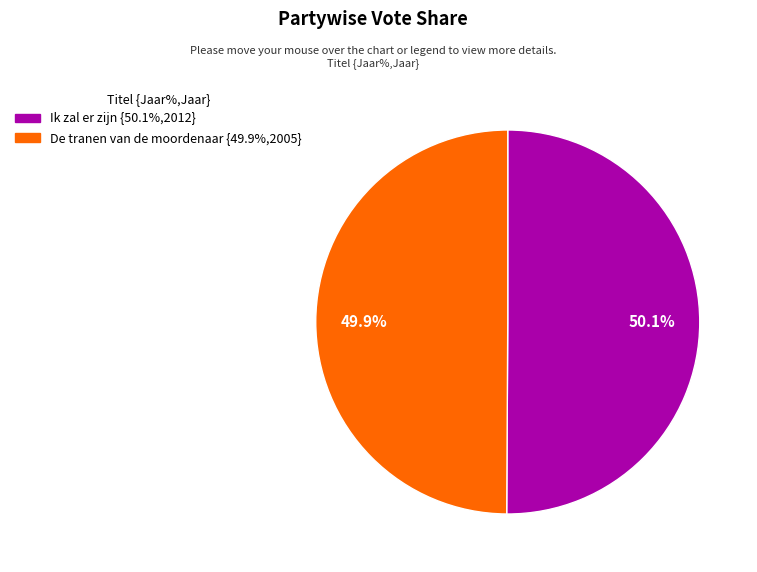

What is the ratio of the value at Ik zal er zijn to the value at De tranen van de moordenaar?

1.0